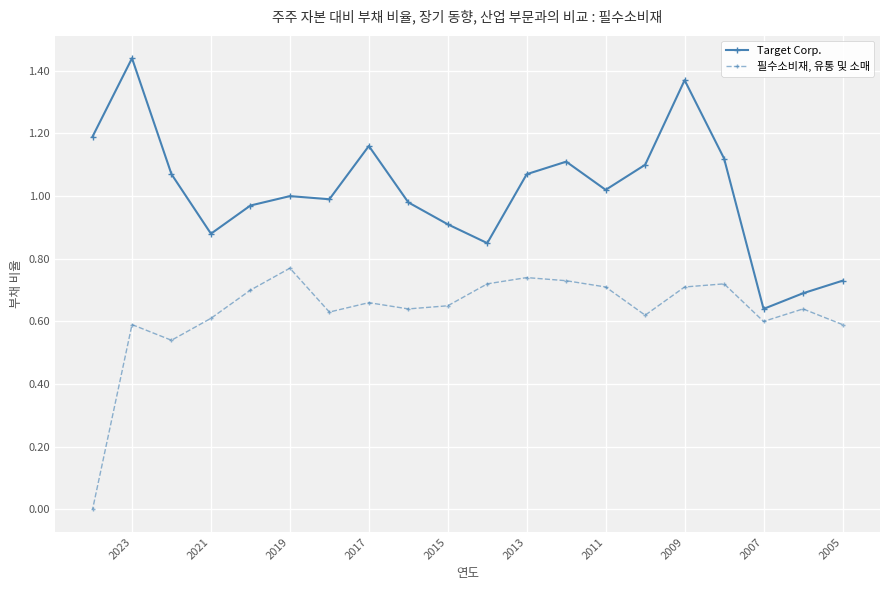

Is the value of 필수소비재, 유통 및 소매 at 2015 greater than the value of Target Corp. at 2005?

No